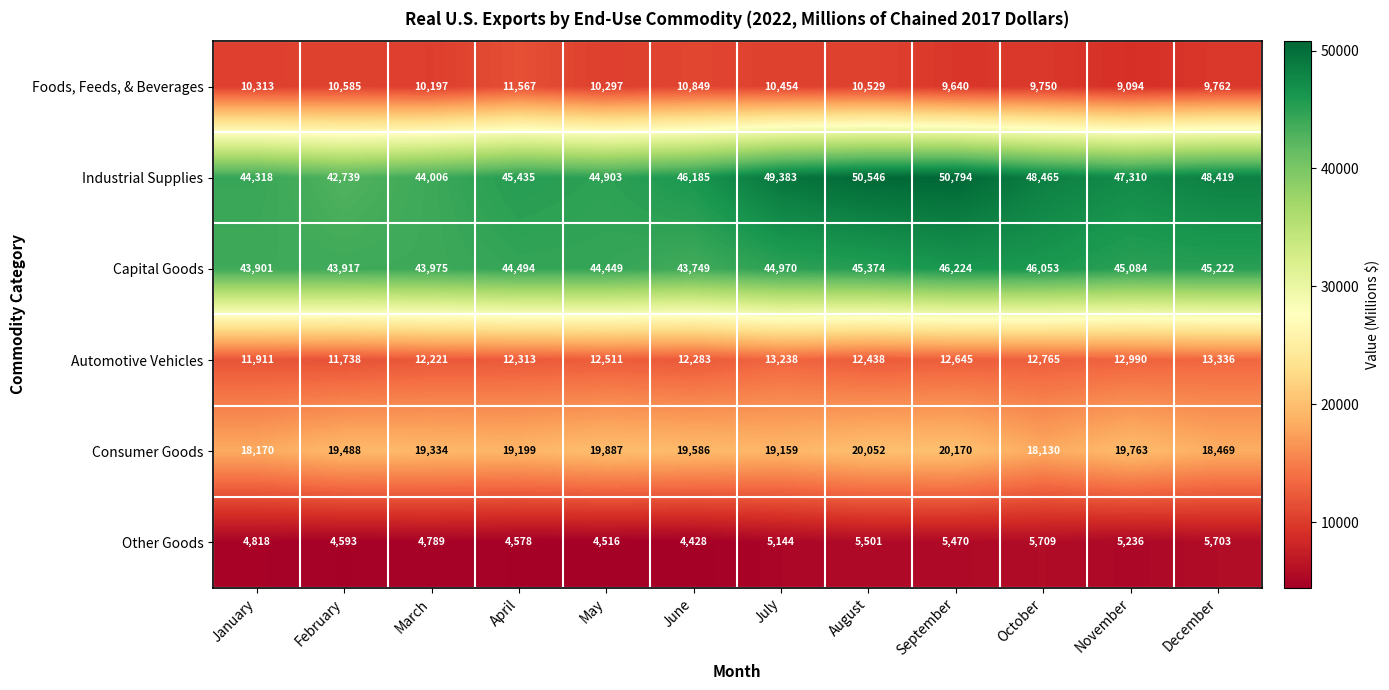

At January, list the series in order from largest to smallest.

Industrial Supplies, Capital Goods, Consumer Goods, Automotive Vehicles, Foods, Feeds, & Beverages, Other Goods